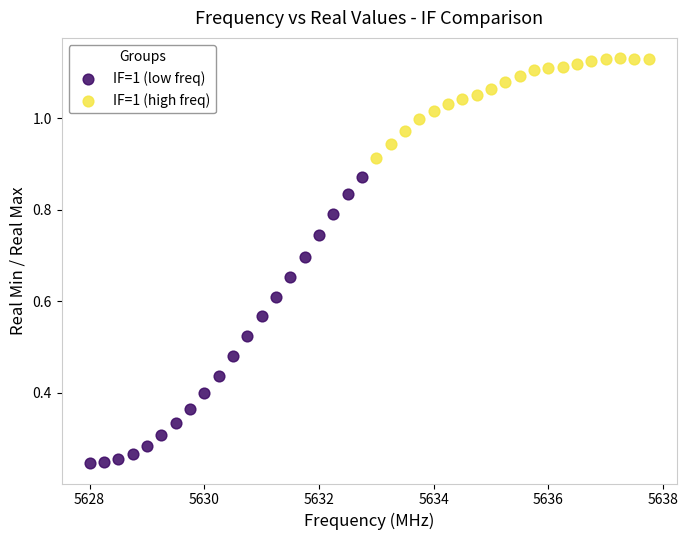

Which series has the largest Y range (max minus min)?

IF=1 (low freq)